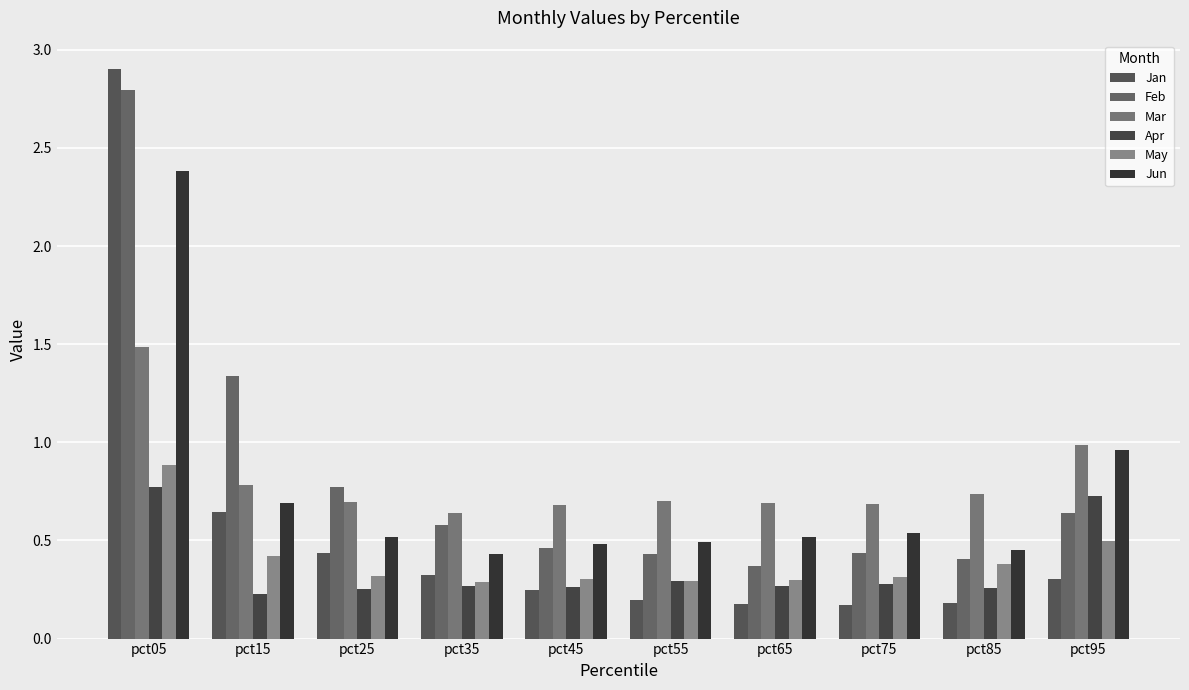

Which has a higher value, pct65 or pct35?

pct35